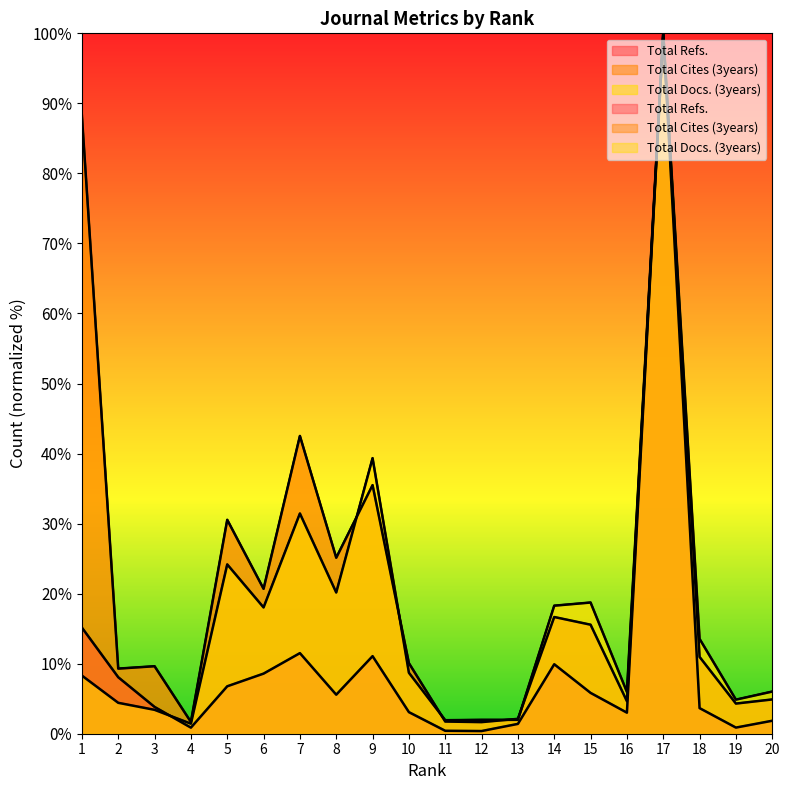

Reading left to right, extract all data points from this chart.

Total Refs.: 1=15.1	2=8.1	3=3.8	4=0.9	5=6.8	6=8.6	7=11.5	8=5.6	9=11.1	10=3.1	11=0.4	12=0.4	13=1.4	14=9.9	15=5.8	16=3.0	17=100.0	18=3.7	19=0.9	20=1.9
Total Cites (3years): 1=88.2	2=9.3	3=9.6	4=1.7	5=30.5	6=20.7	7=42.5	8=25.1	9=35.5	10=10.1	11=1.7	12=1.7	13=2.1	14=16.7	15=15.6	16=4.6	17=100.0	18=11.0	19=4.3	20=4.9
Total Docs. (3years): 1=8.3	2=4.4	3=3.4	4=1.4	5=24.2	6=18.0	7=31.4	8=20.2	9=39.3	10=8.7	11=1.9	12=2.0	13=2.0	14=18.3	15=18.7	16=6.0	17=100.0	18=13.5	19=4.9	20=6.0